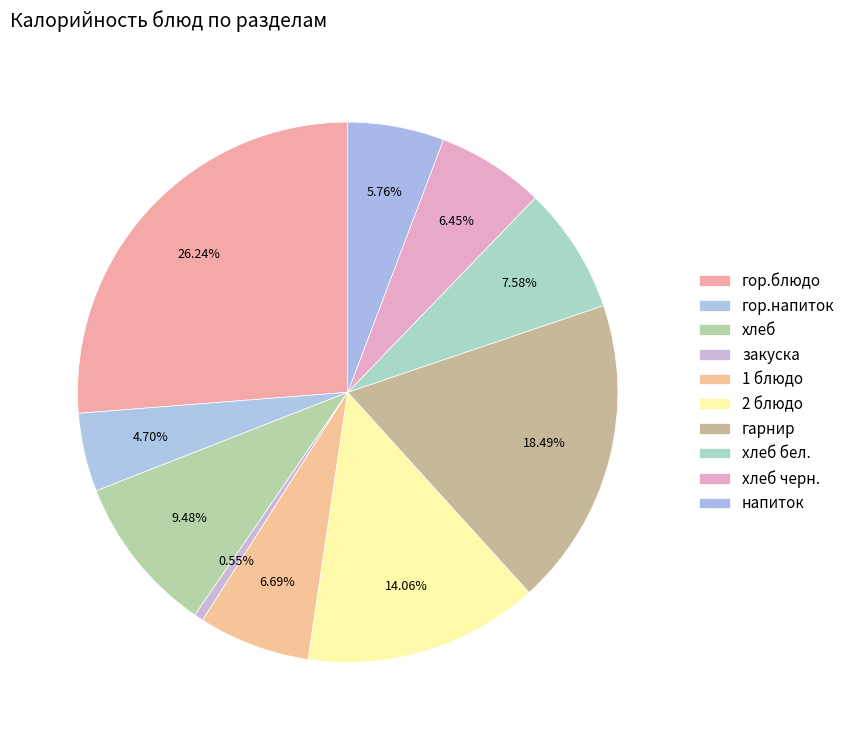

Between гор.напиток and напиток, which is larger?

напиток